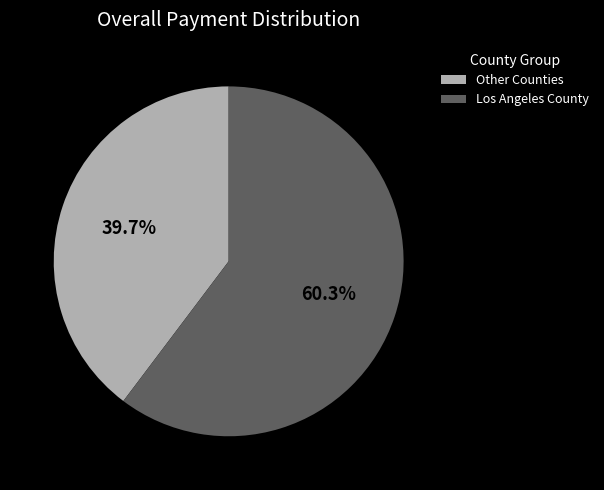

Count the number of slices in the pie.

2